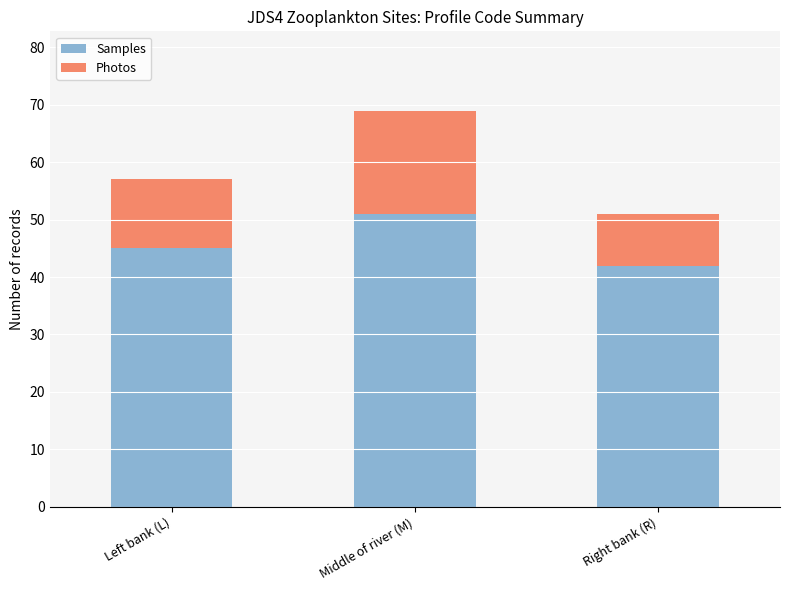

Which category has the lowest value in the Samples series?

Right bank (R)